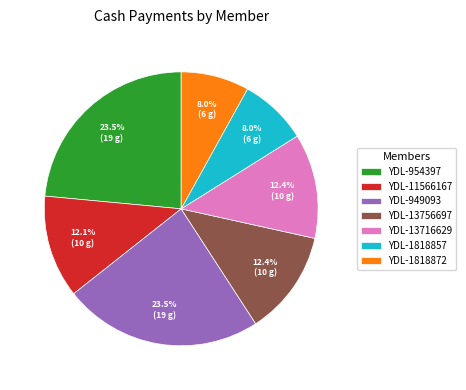

Is it true that YDL-1818872 is 8% of the pie?

True